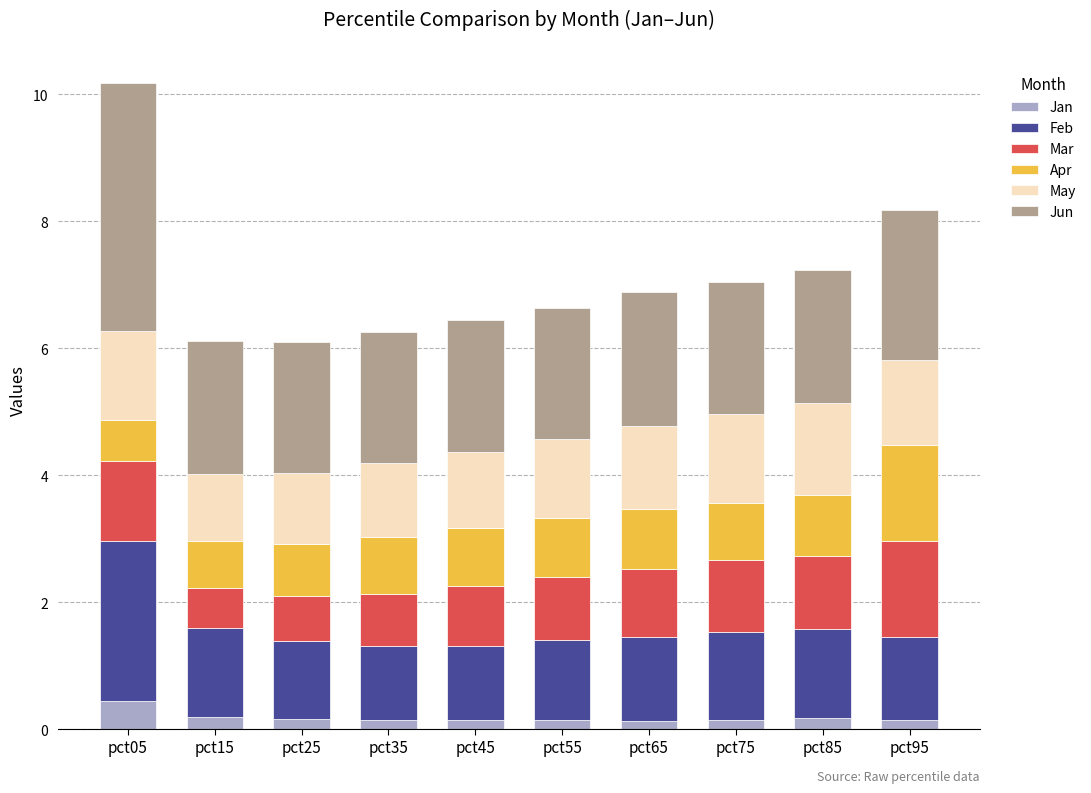

Which category has the highest value in the Jan series?

pct05